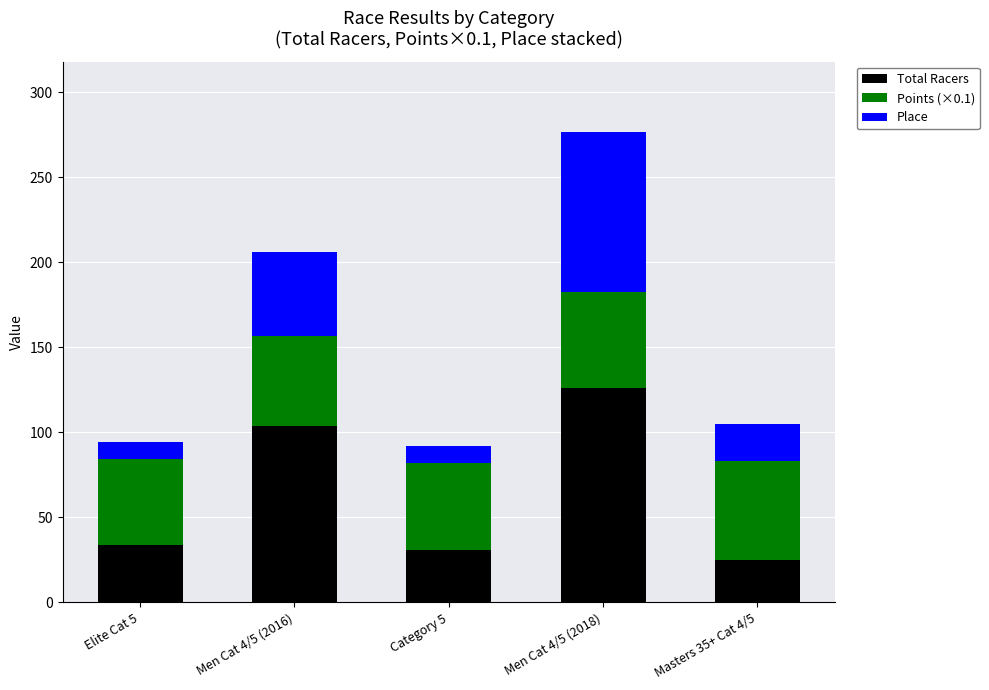

What is the sum of all Total Racers values?

320.0